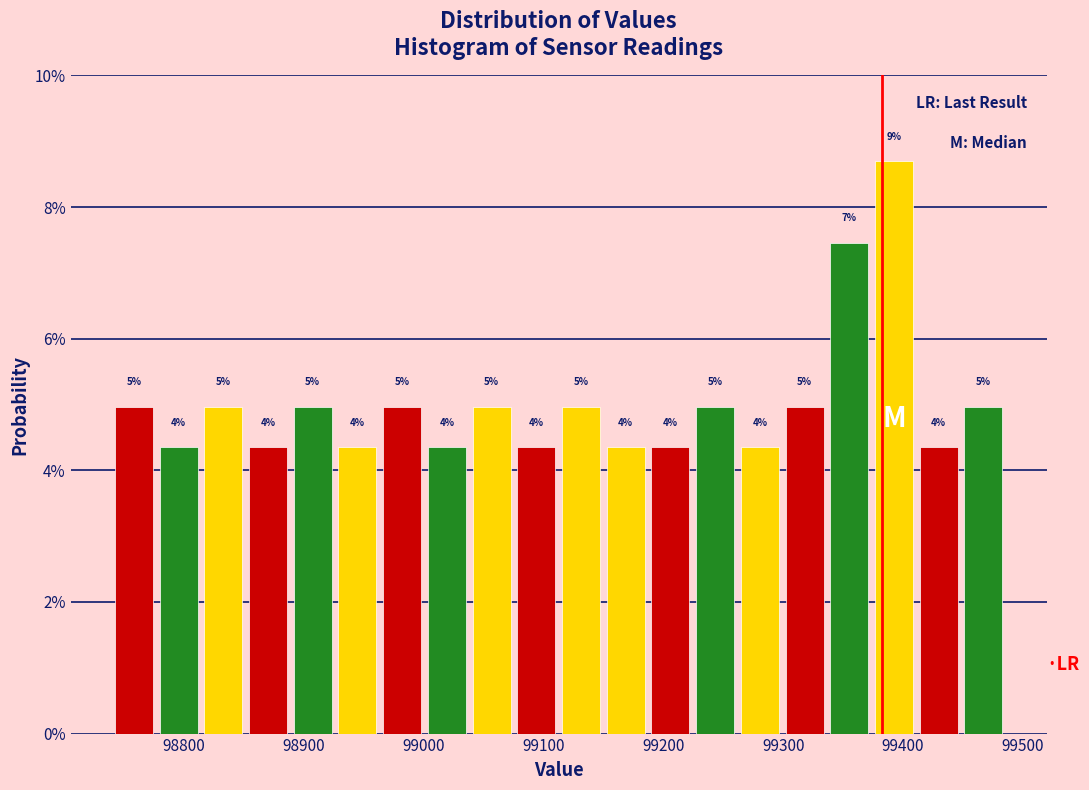

Around what value on the x-axis is the tallest bar? Give the approximate position of its centre, as read against the axis.

99390